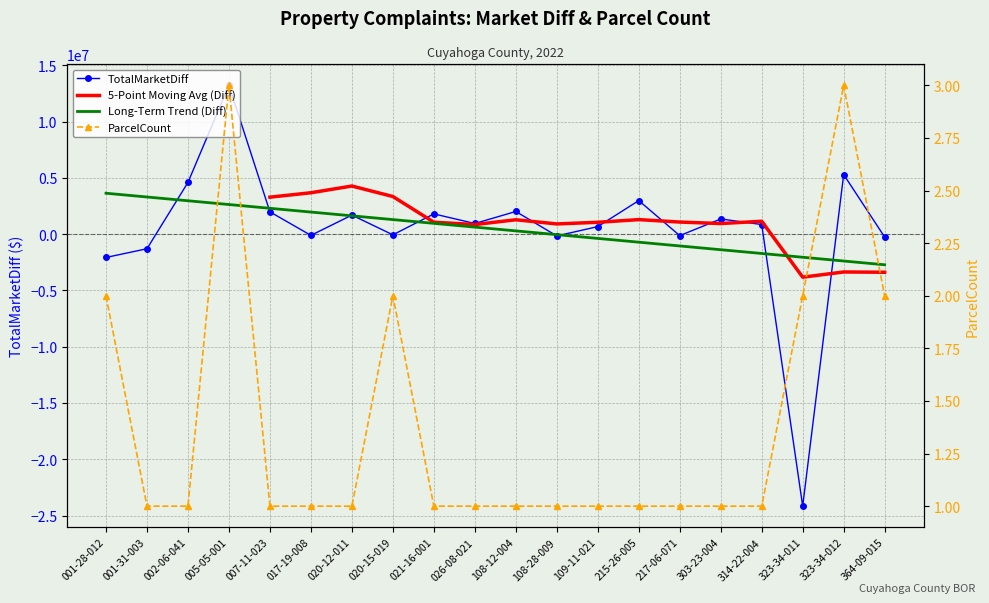

What is the label of the 11th point from the left?

108-12-004